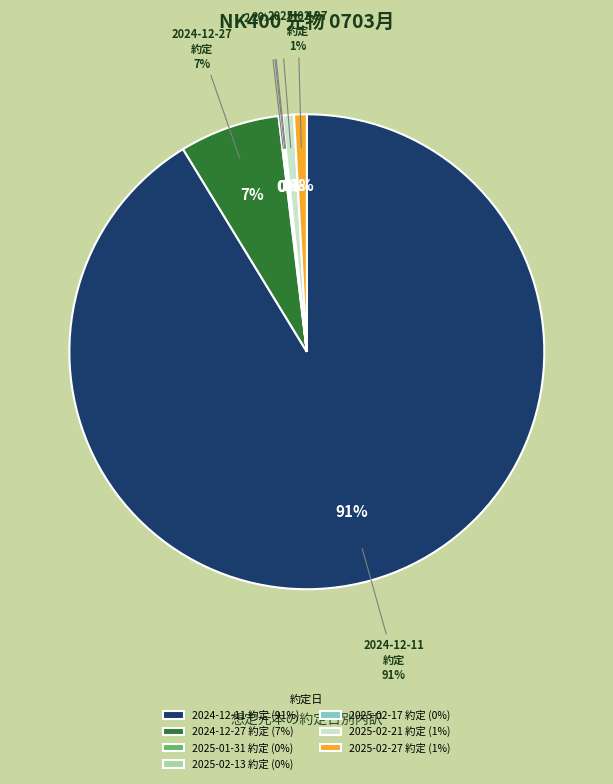

What is the smallest slice in the pie chart?

2025-02-17